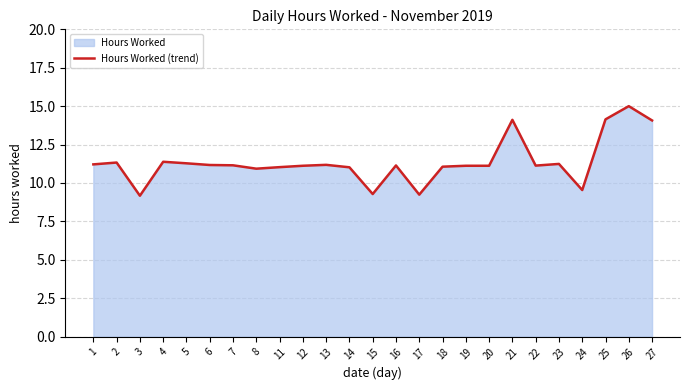

Rank the categories by value from highest to lowest.

26, 25, 21, 27, 4, 2, 5, 23, 1, 13, 6, 7, 16, 22, 12, 19, 20, 18, 11, 14, 8, 24, 15, 17, 3